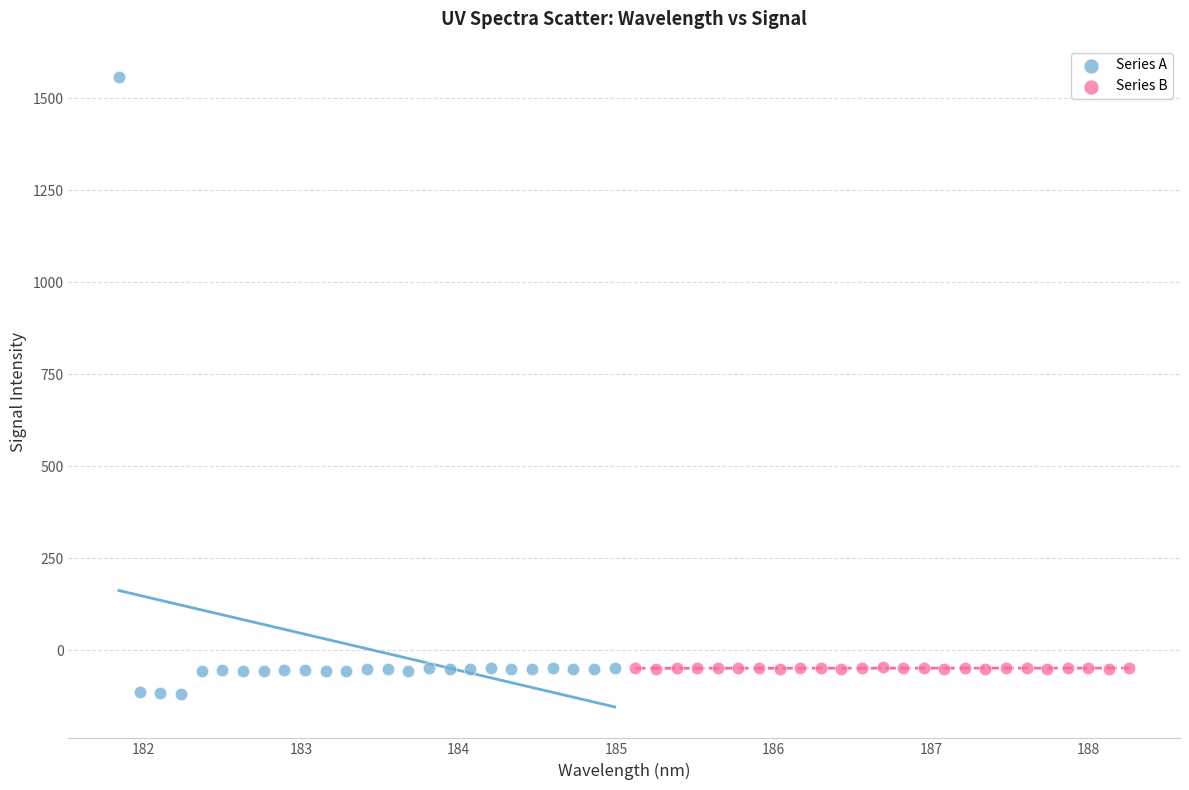

Which series contains the highest Y value?

Series A